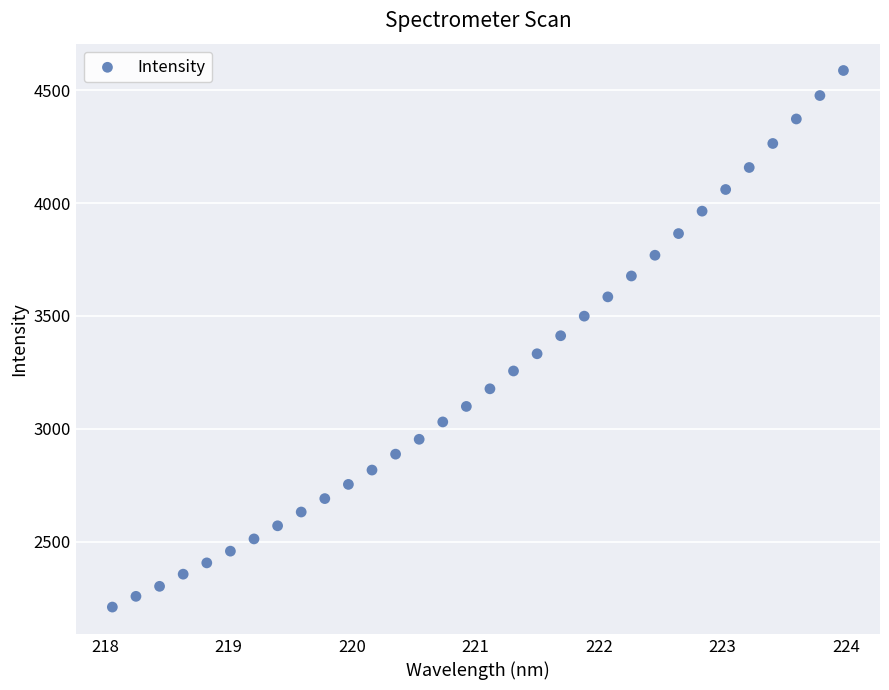

What is the range of X values (max minus min)?

5.9